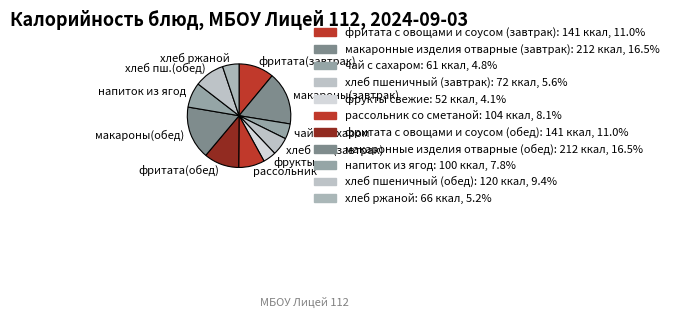

Approximately how many times larger is the value at чай с сахаром compared to фритата(обед)?

0.4